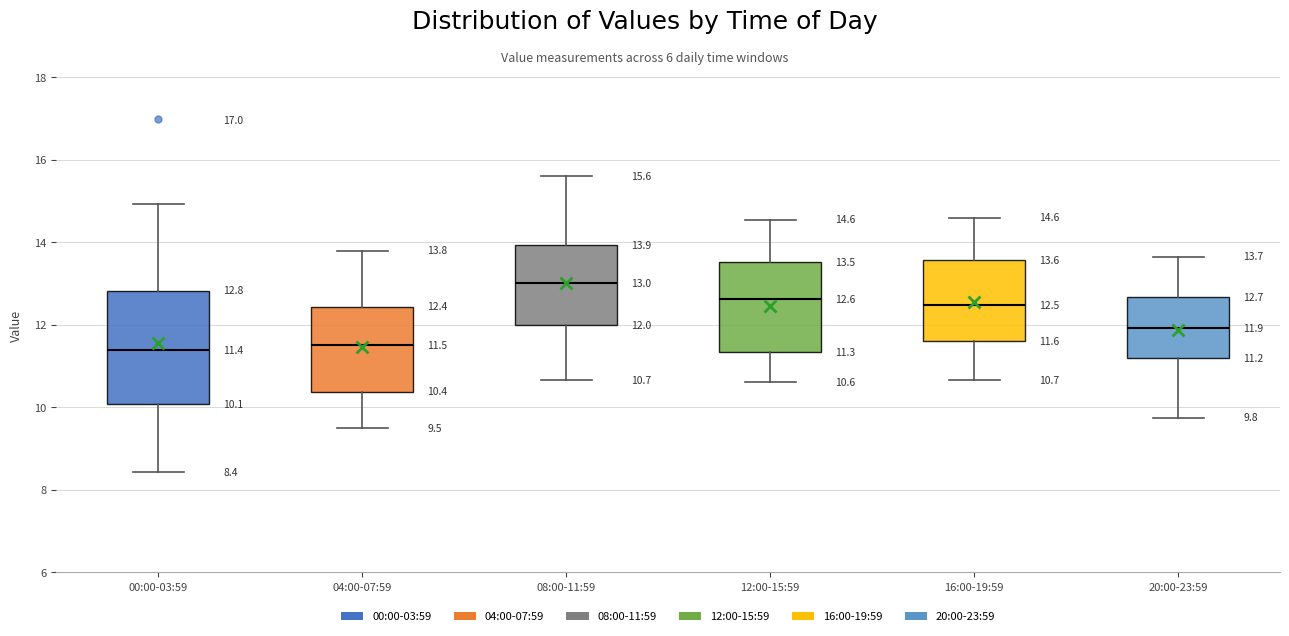

Which box's median line is the highest?

08:00-11:59